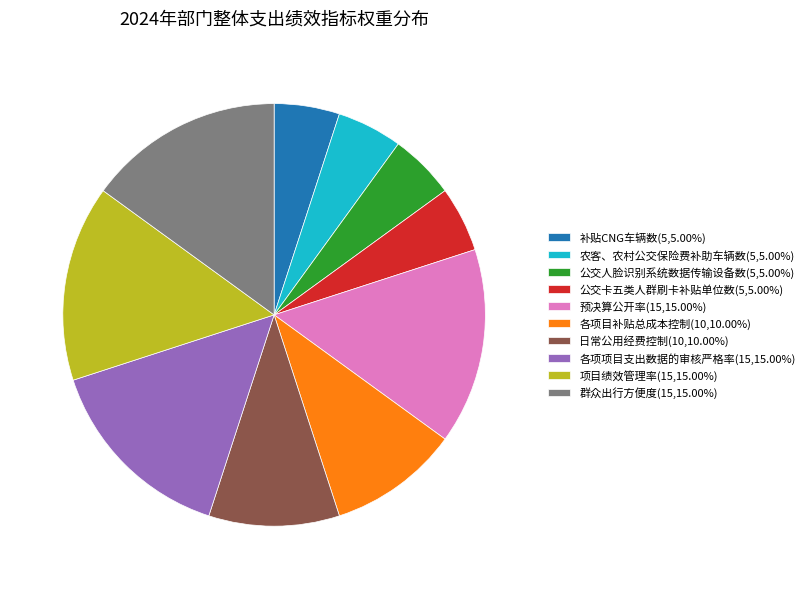

Count the number of slices in the pie.

10